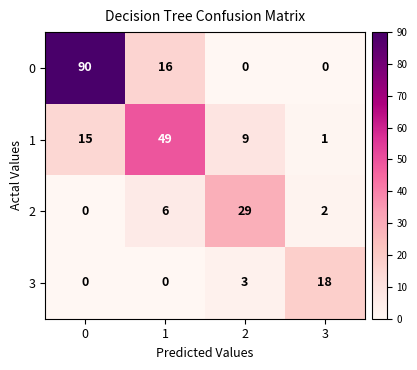

Reading left to right, transcribe all the data shown in this chart.

0: 0=90	1=16	2=0	3=0
1: 0=15	1=49	2=9	3=1
2: 0=0	1=6	2=29	3=2
3: 0=0	1=0	2=3	3=18